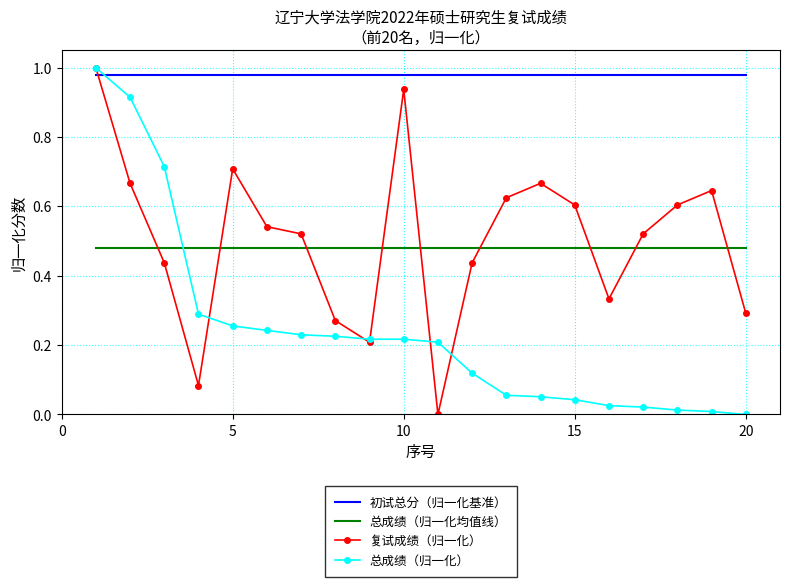

Which series has the largest total across all categories?

初试总分（归一化基准）